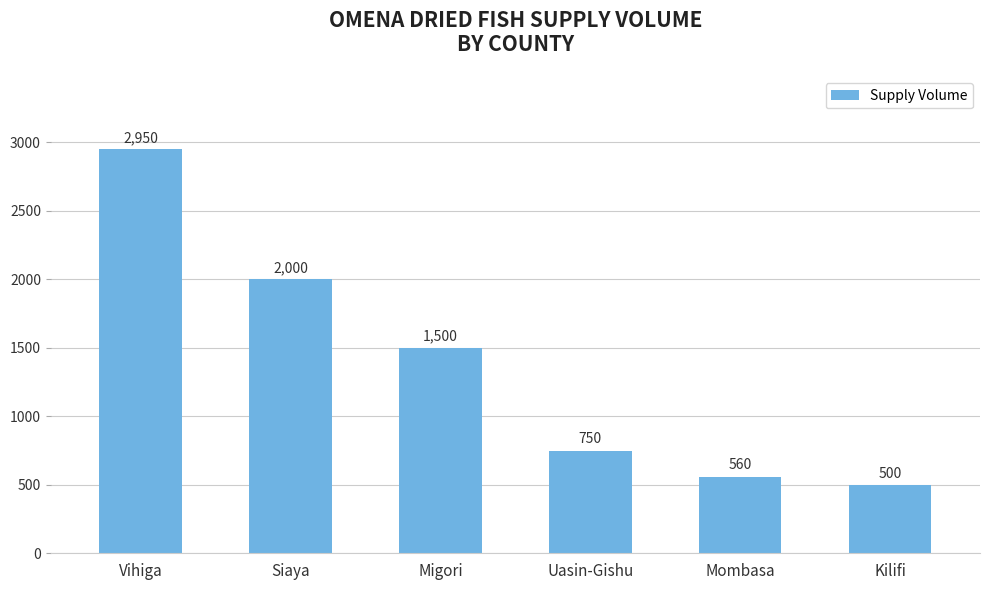

Rank the categories by value from highest to lowest.

Vihiga, Siaya, Migori, Uasin-Gishu, Mombasa, Kilifi